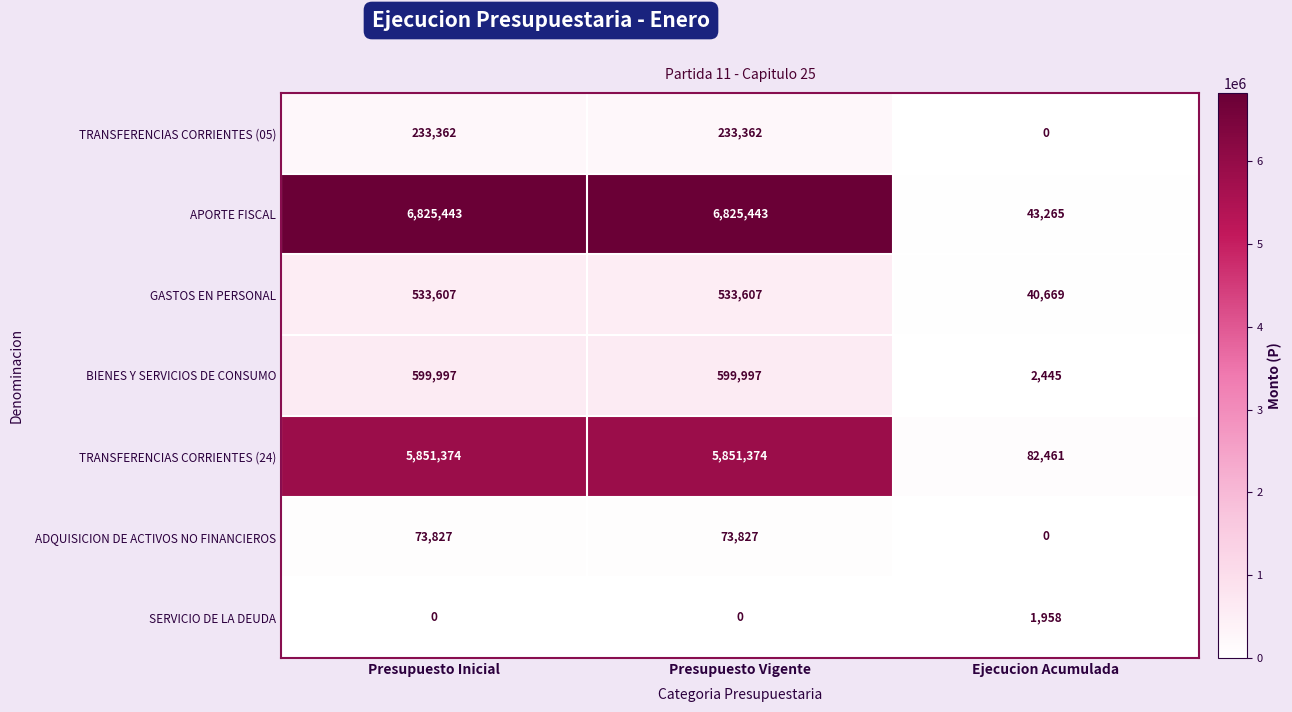

What is the difference between the maximum and minimum values in the TRANSFERENCIAS CORRIENTES (05) series?

233362